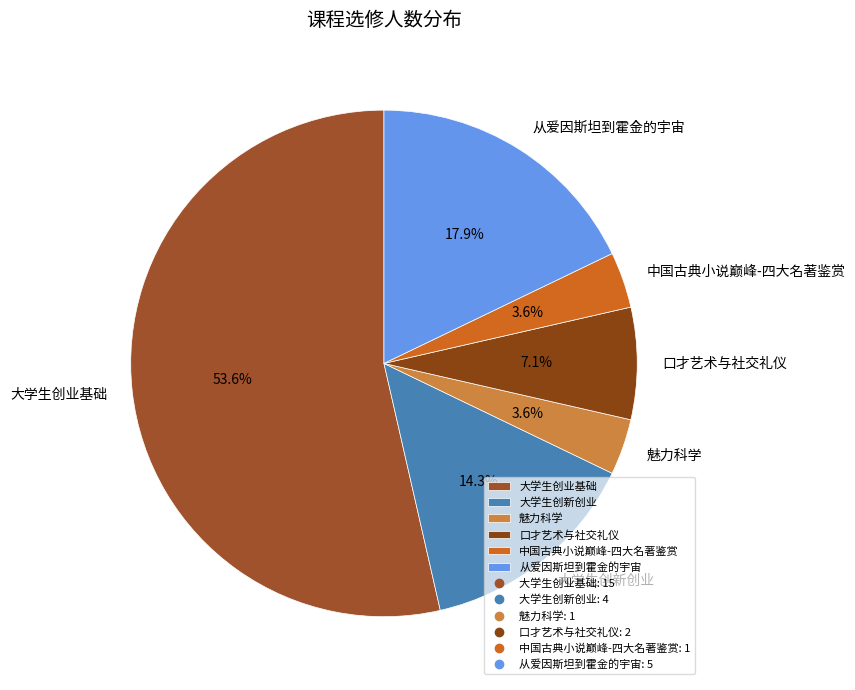

To the nearest percent, what is the difference between the largest and smallest slice percentages?

50%